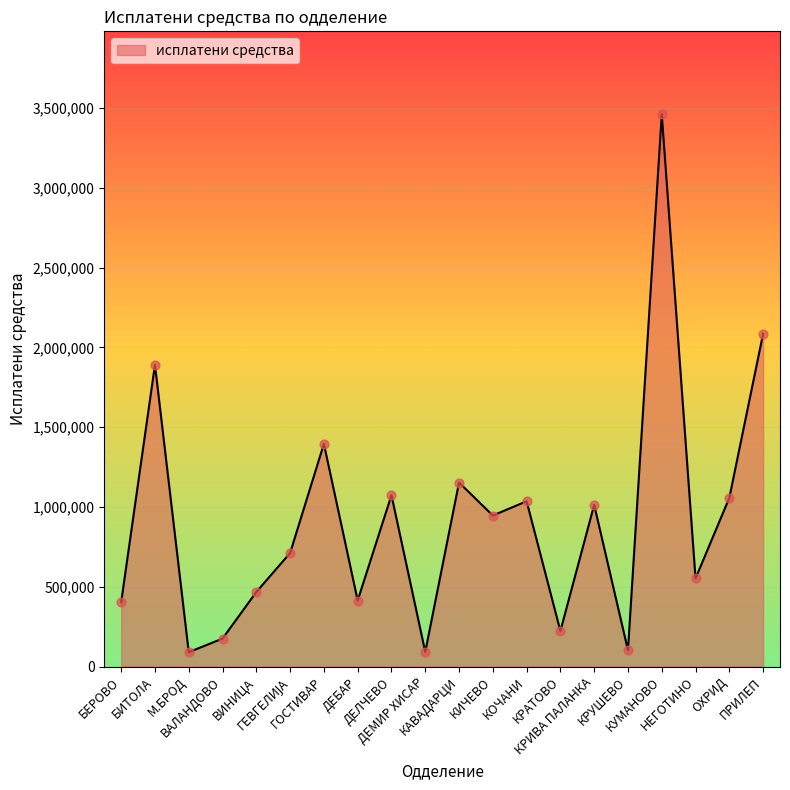

What is the ratio of the value at ГОСТИВАР to the value at М.БРОД?

15.4